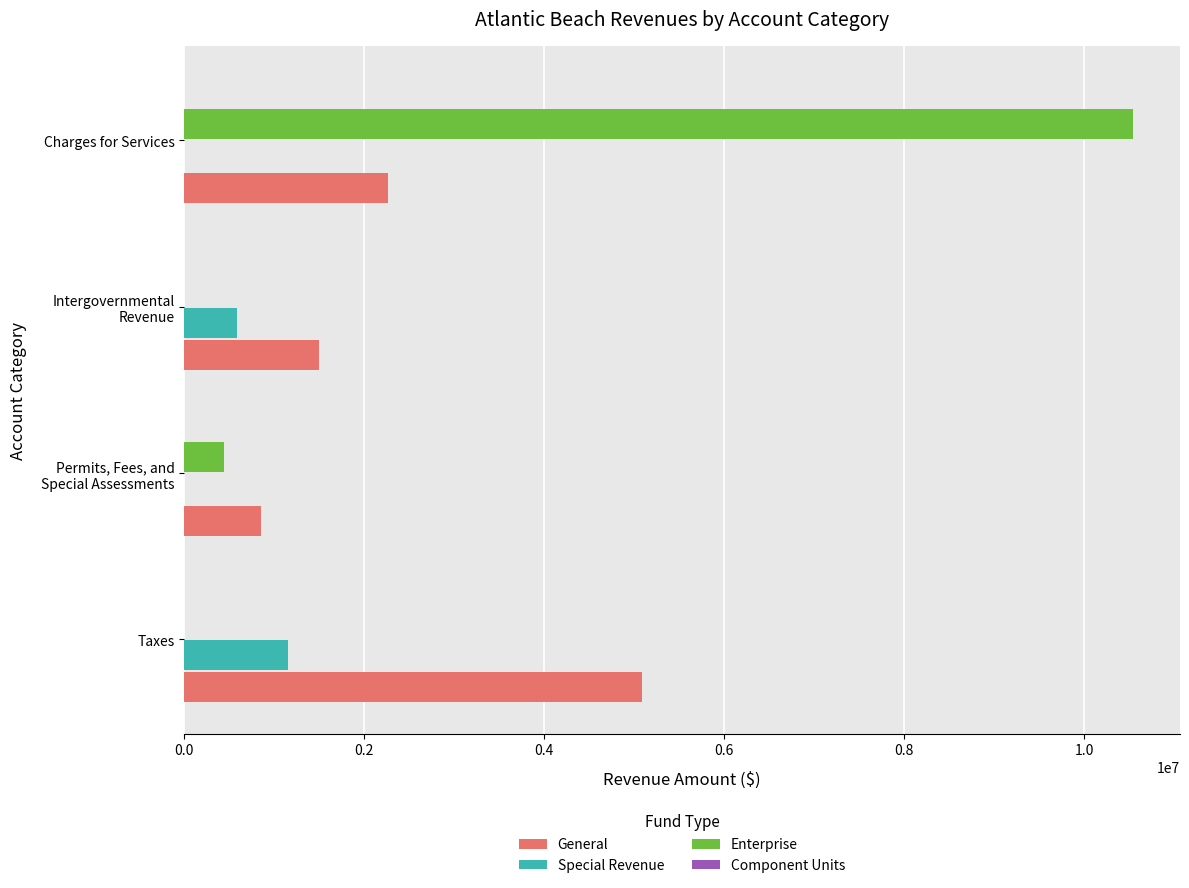

The value of Enterprise at Taxes is 0. True or false?

True